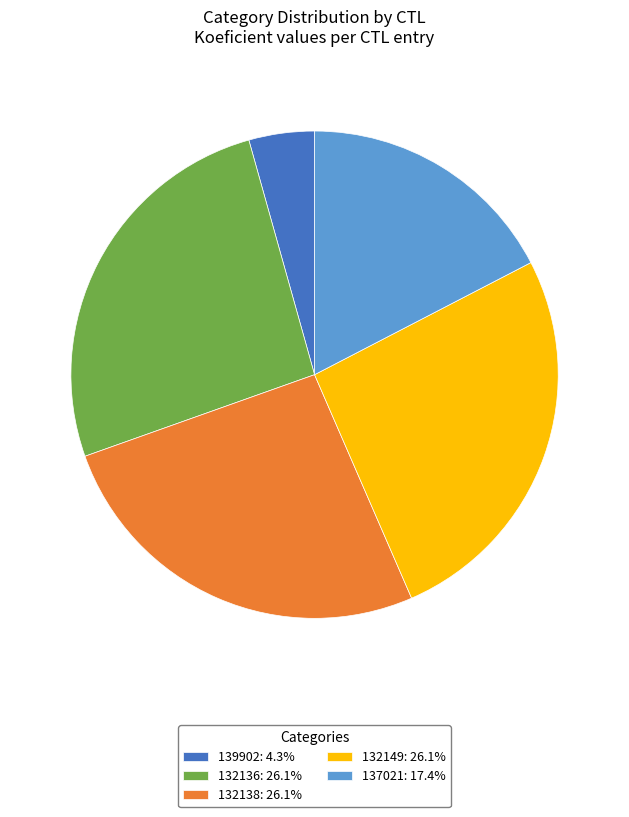

Is there any slice that represents more than half of the pie?

No